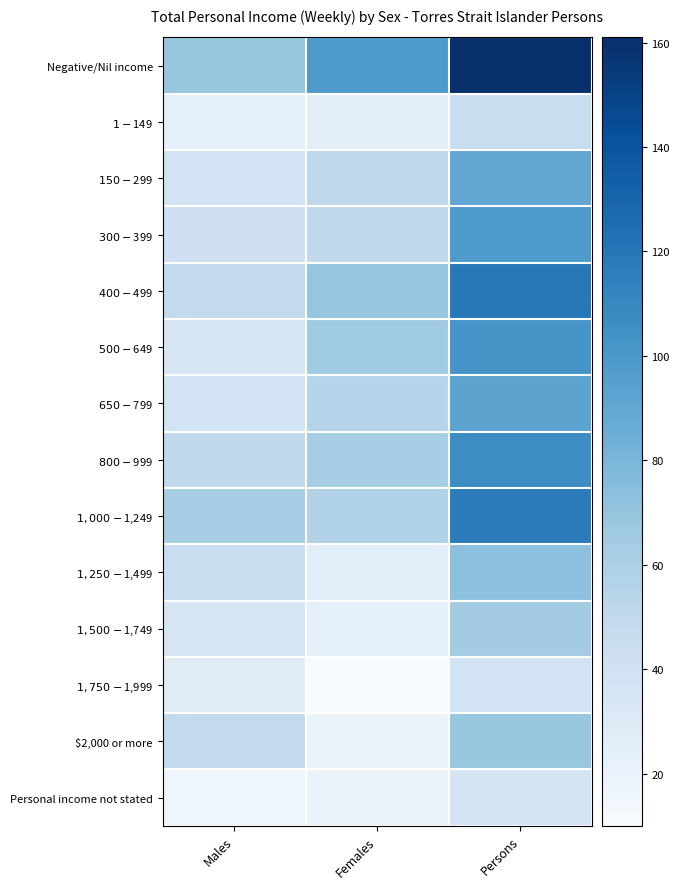

Rank the series by their maximum value, from lowest to highest.

Personal income not stated, $1,750-$1,999, $1-$149, $1,500-$1,749, $2,000 or more, $1,250-$1,499, $150-$299, $650-$799, $300-$399, $500-$649, $800-$999, $1,000-$1,249, $400-$499, Negative/Nil income